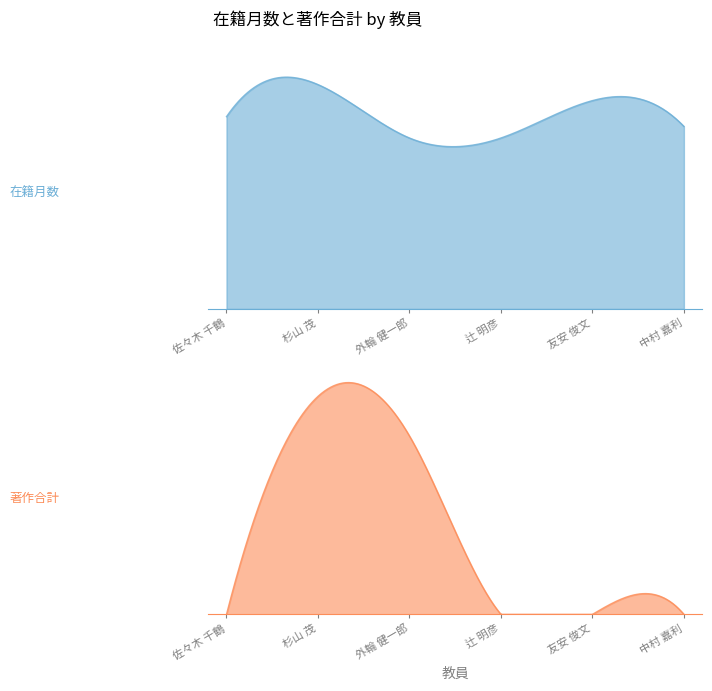

The 著作合計 series shows 6 at 中村 嘉利. True or false?

False